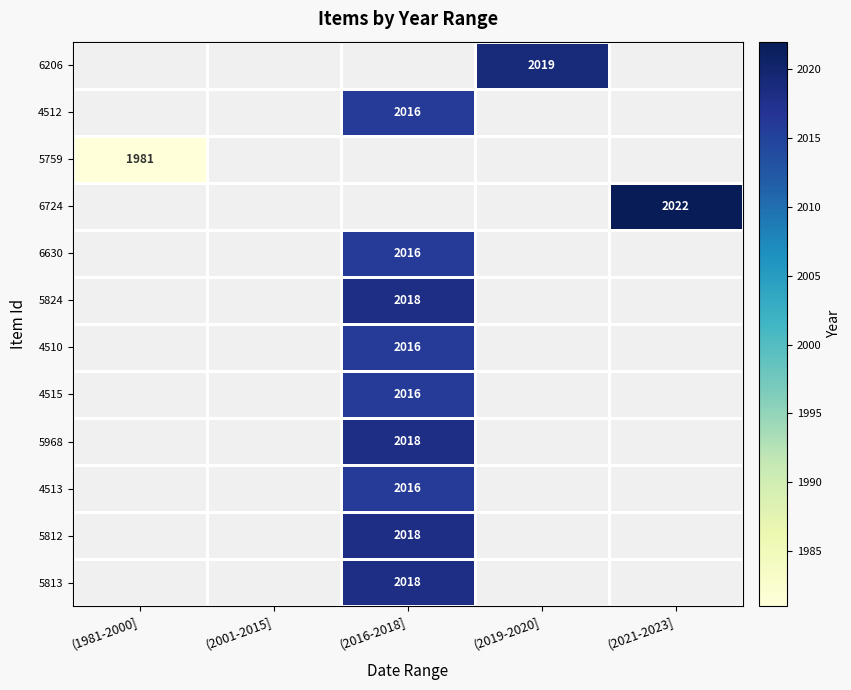

The value of 5812 at (2016-2018] is 3112. True or false?

False